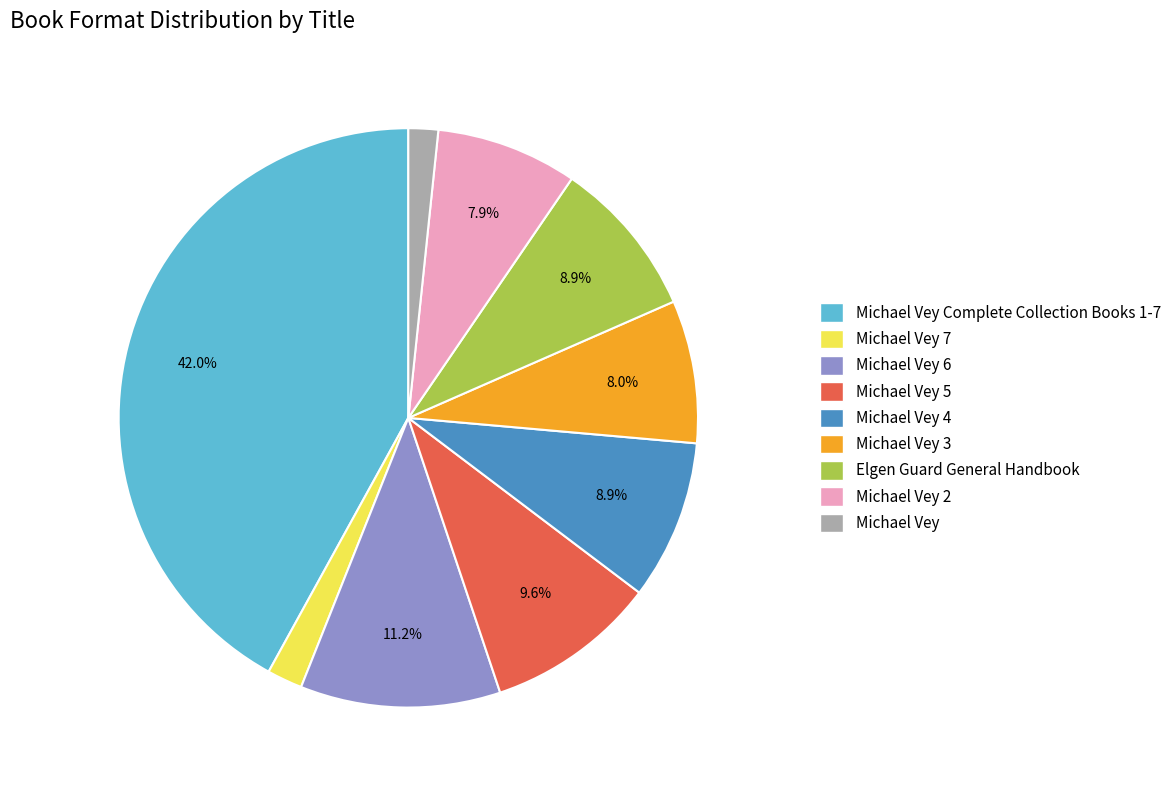

To the nearest percent, what percentage of the pie is Elgen Guard General Handbook?

9%